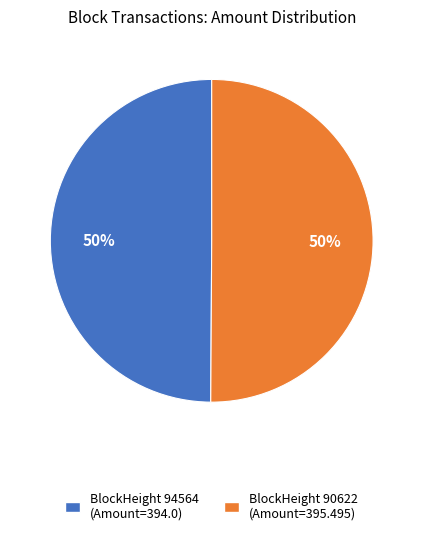

To the nearest percent, what is the average slice percentage?

50%